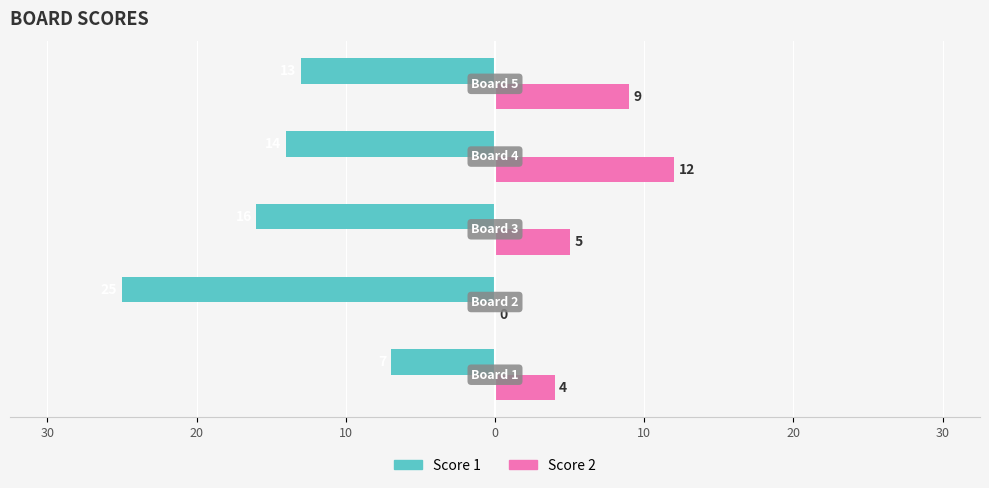

Reading right to left, what are all the values shown in this chart?

Score 1: -13	-14	-16	-25	-7
Score 2: 9	12	5	0	4